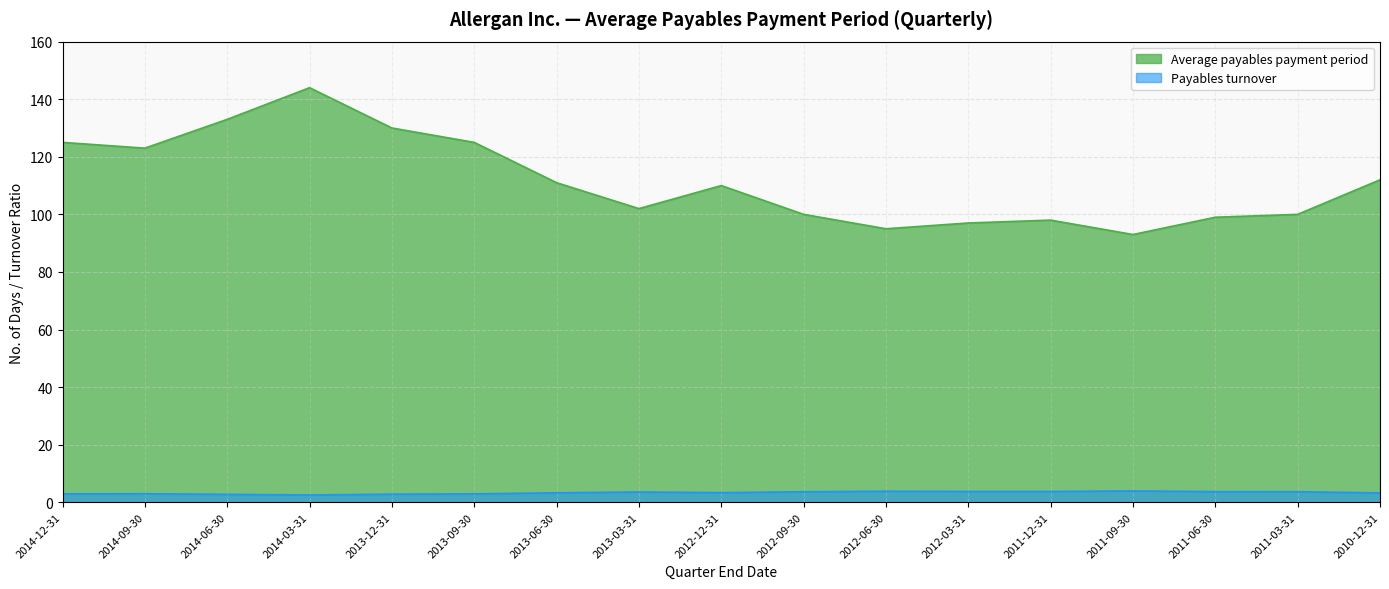

True or false: Payables turnover has a value of 3.6 at 2012-09-30.

True